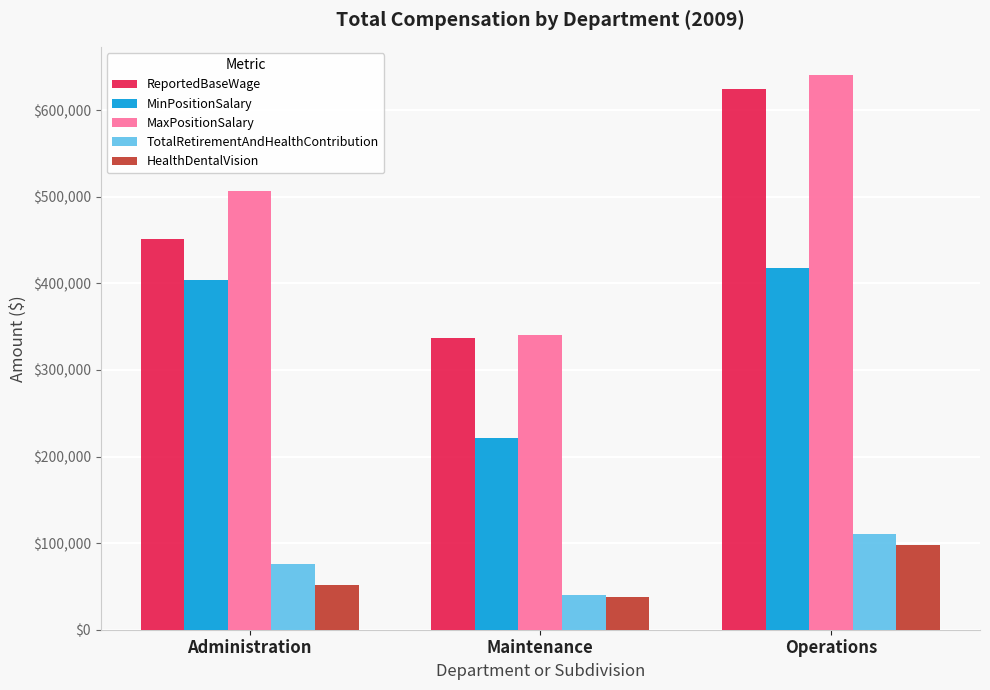

At which category does the chart reach its minimum across all series?

Maintenance